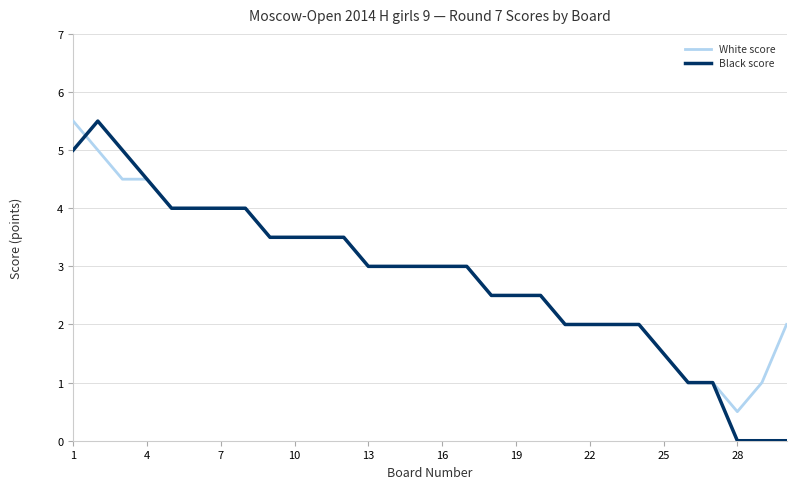

How many lines are shown in the chart?

2